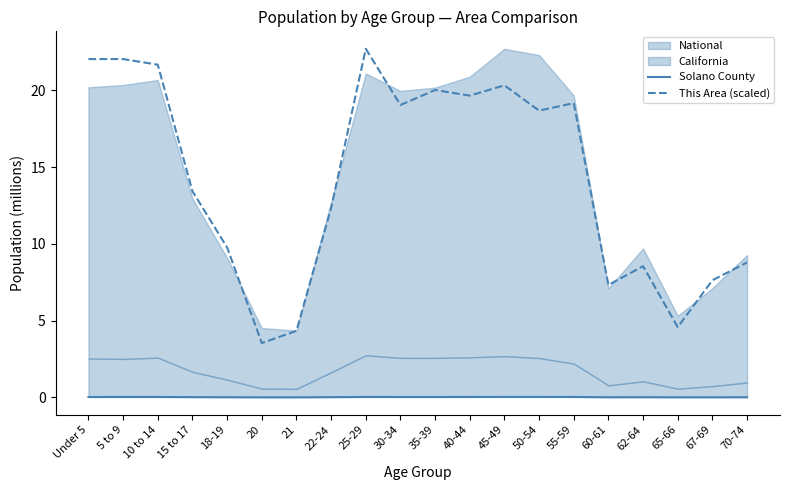

How many interior local valleys does the This Area (scaled) series have?

6